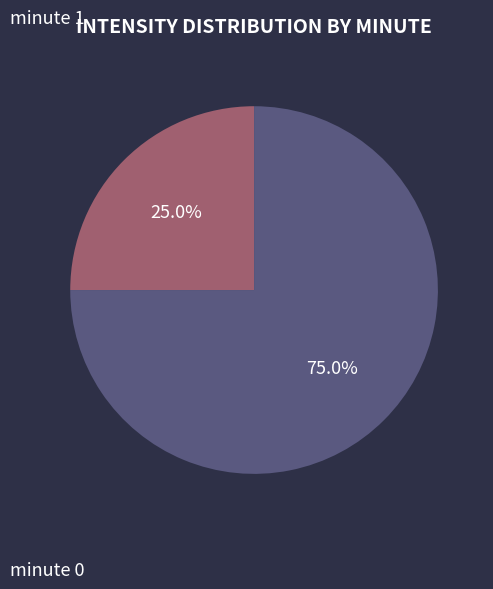

What portion of the pie excludes minute 1?

75.0%